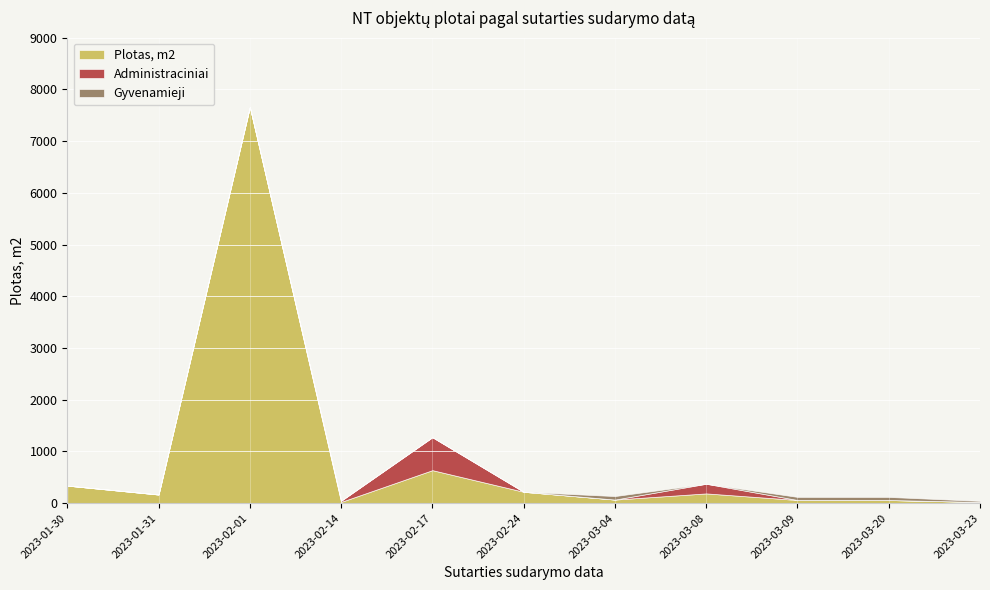

Which series has the widest spread of values?

Plotas, m2